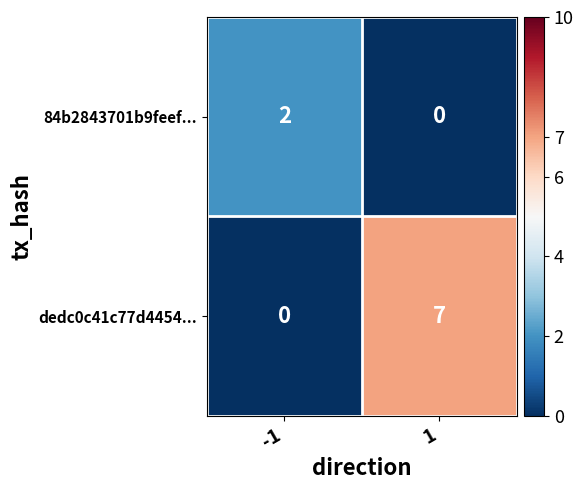

Reading right to left, transcribe all the data shown in this chart.

84b2843701b9feef...: 1=0	-1=2
dedc0c41c77d4454...: 1=7	-1=0